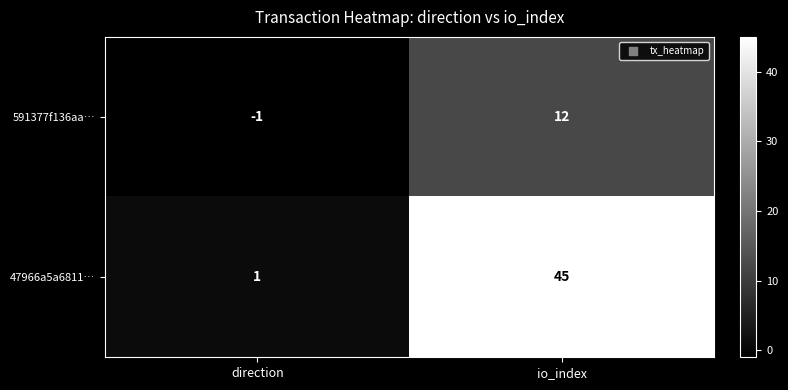

Reading left to right, extract all data points from this chart.

591377f136aa…: -1	12
47966a5a6811…: 1	45